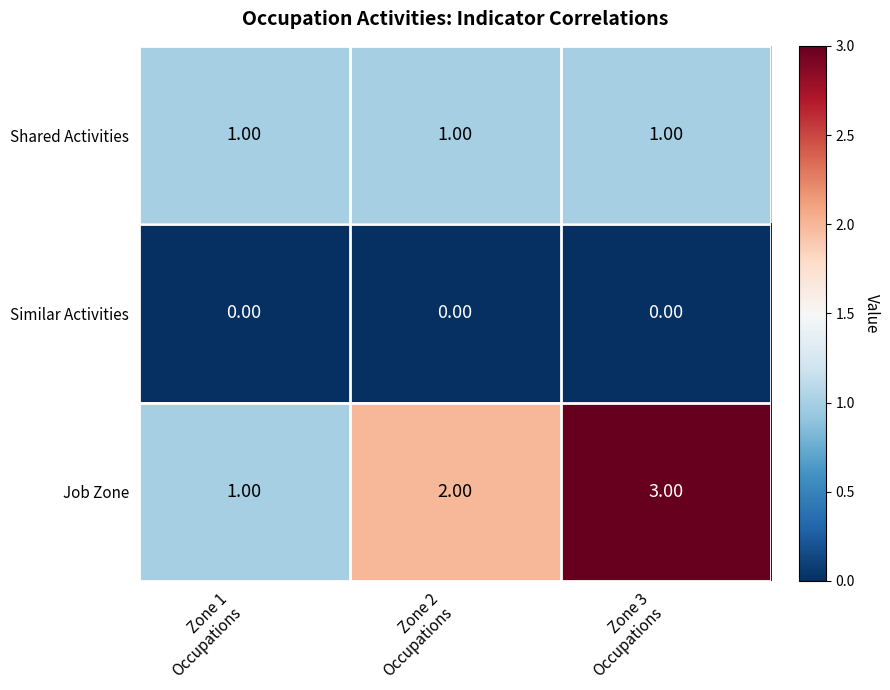

What is the spread (max minus min) of values at Zone 2
Occupations?

2